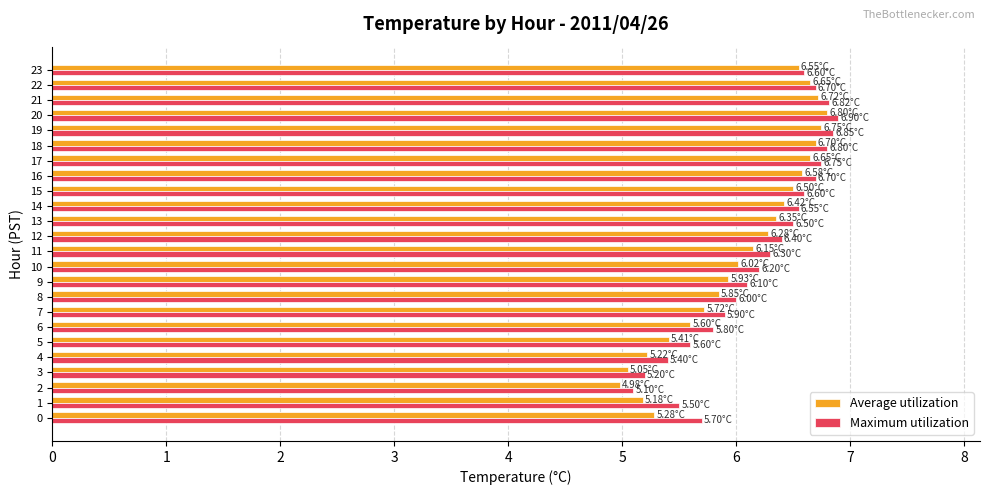

What is the difference between the Maximum utilization values at 15 and 3?

1.4